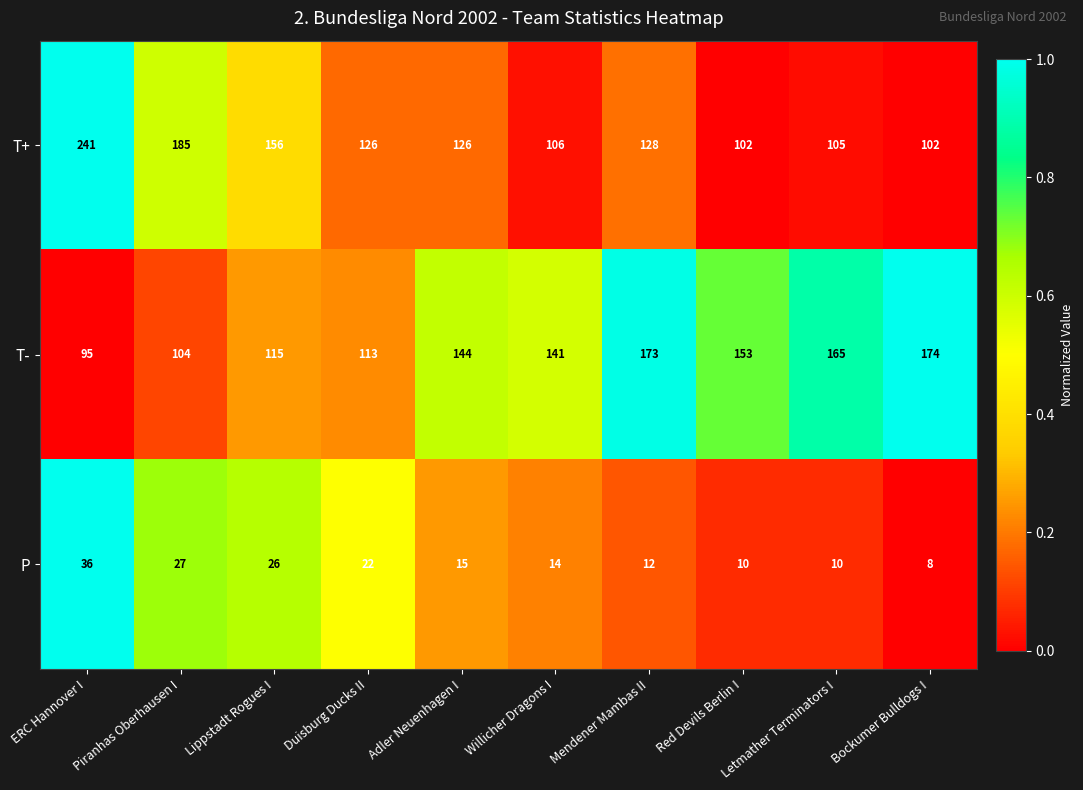

Between Piranhas Oberhausen I and Mendener Mambas II, which series saw the biggest shift?

T-